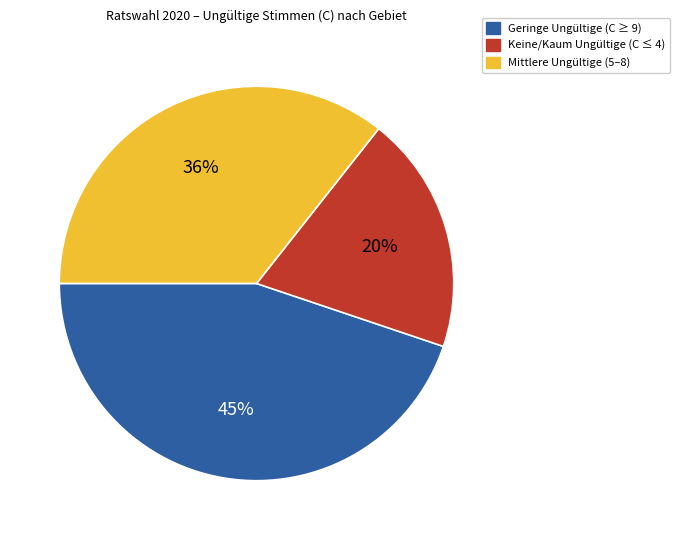

Count the number of slices in the pie.

3